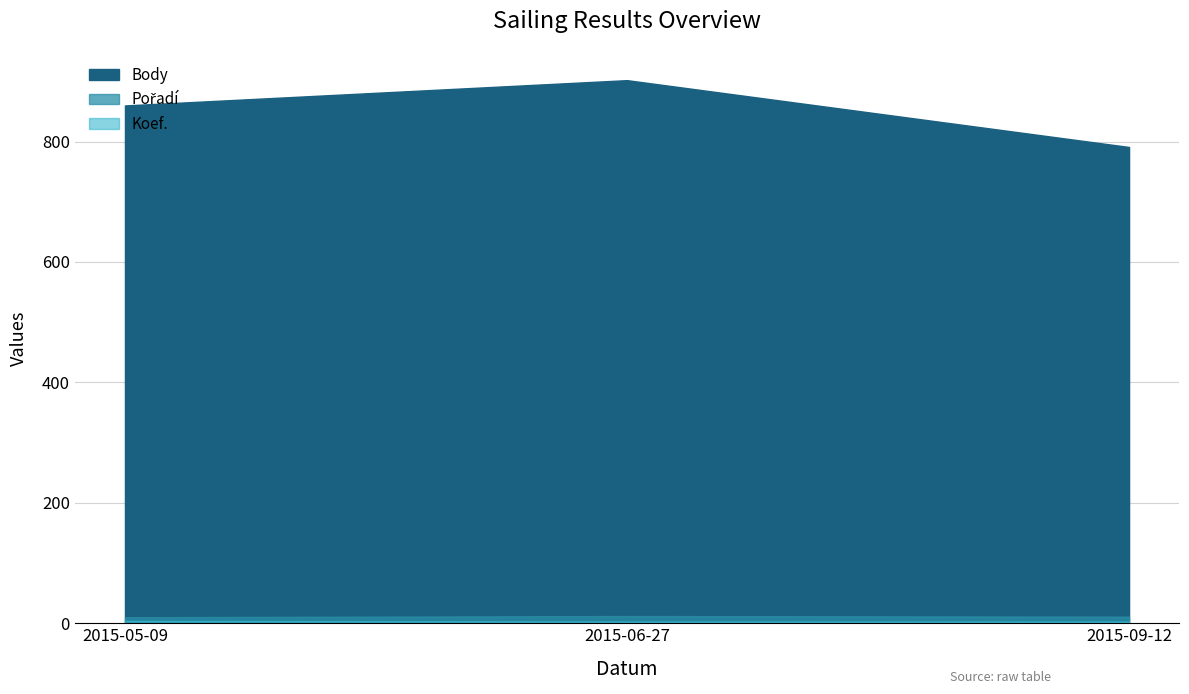

What is the value of the Body point at the 1st from the left?

860